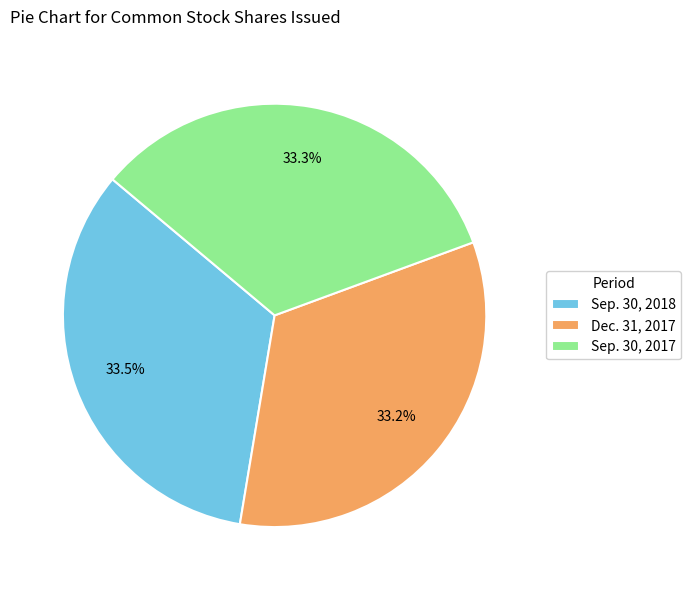

How many slices are in this pie chart?

3